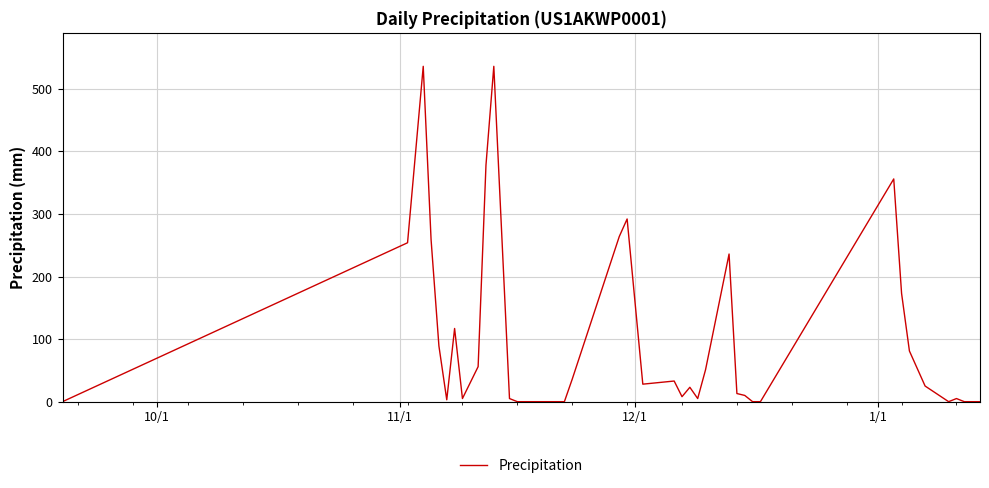

What is the maximum value shown in the chart?

536